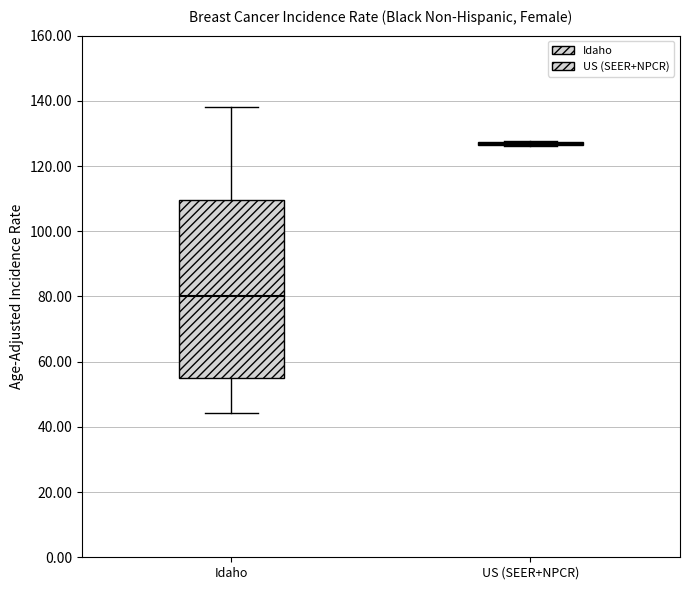

Comparing the boxes themselves (not the whiskers), which one is the tallest?

Idaho